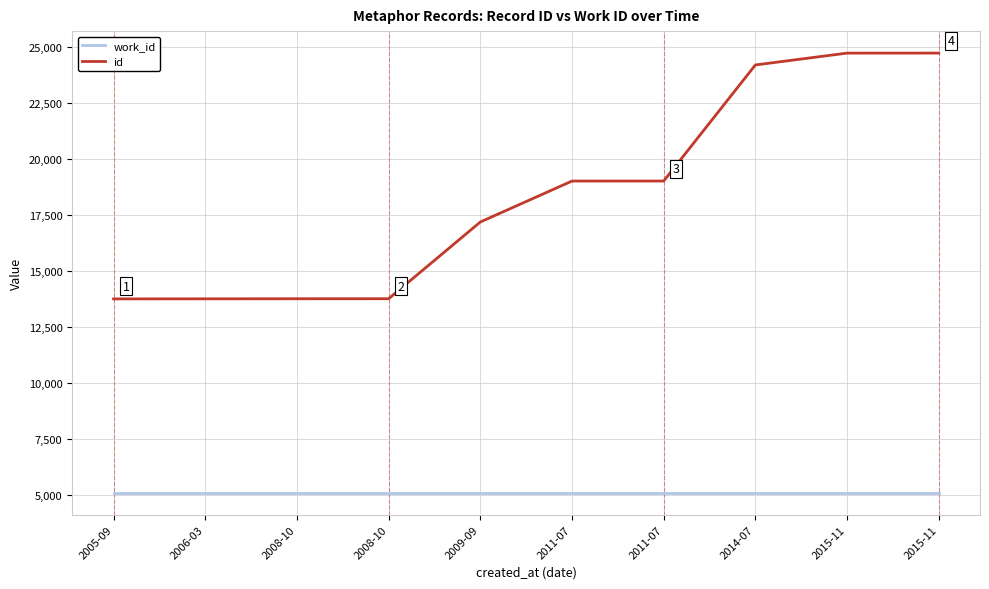

What is the difference between the id values at 2006-03 and 2011-07?

5266